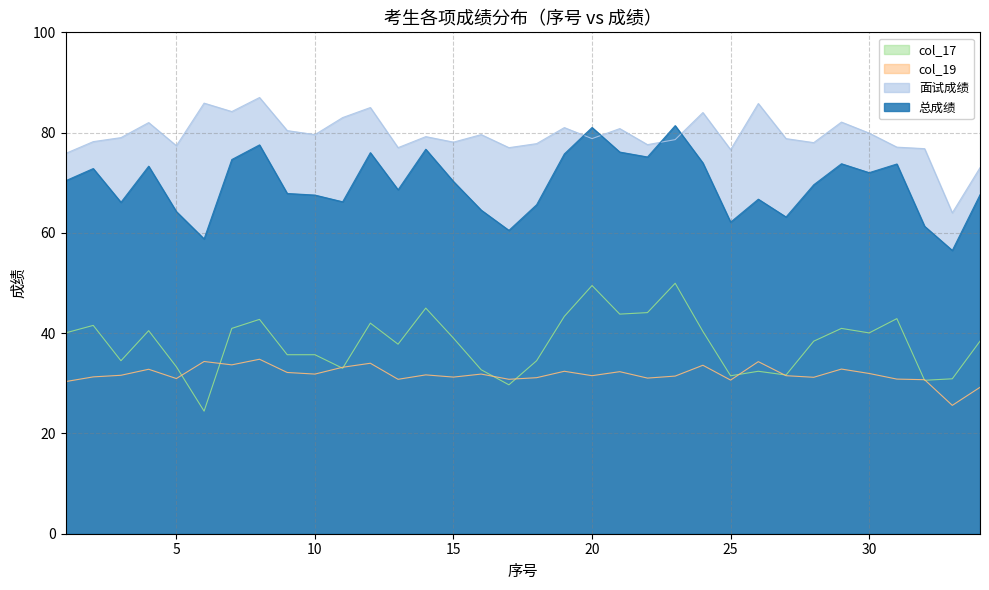

Does the chart have visible grid lines?

Yes